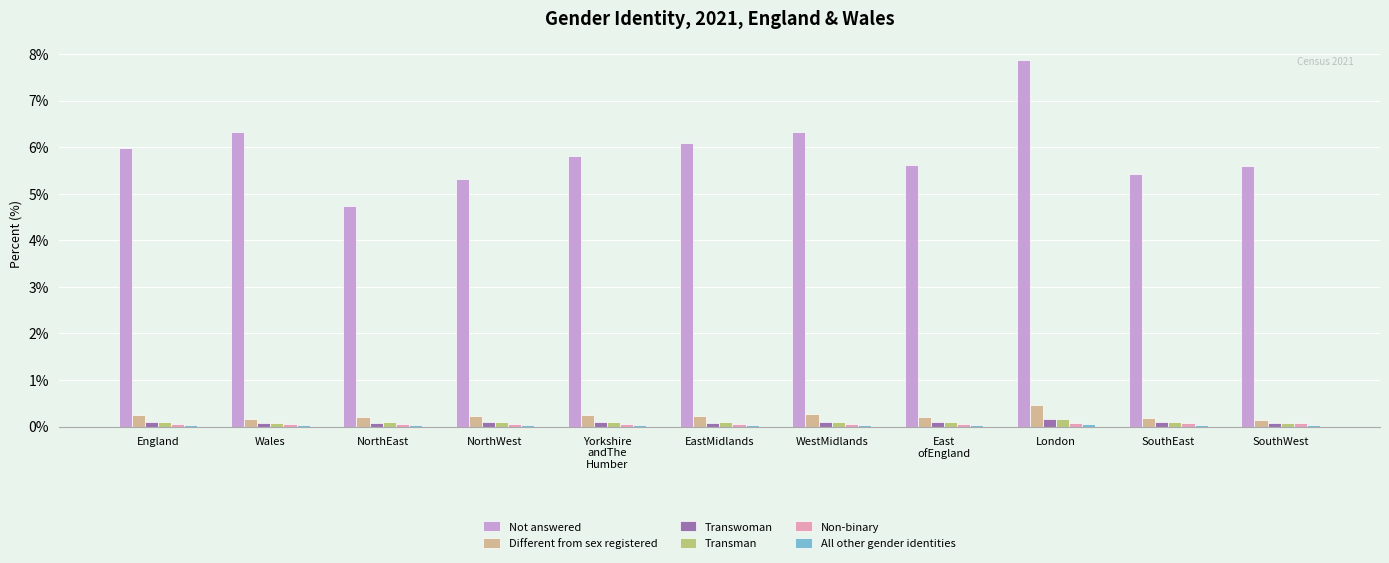

Which series has the largest range (max minus min)?

Not answered